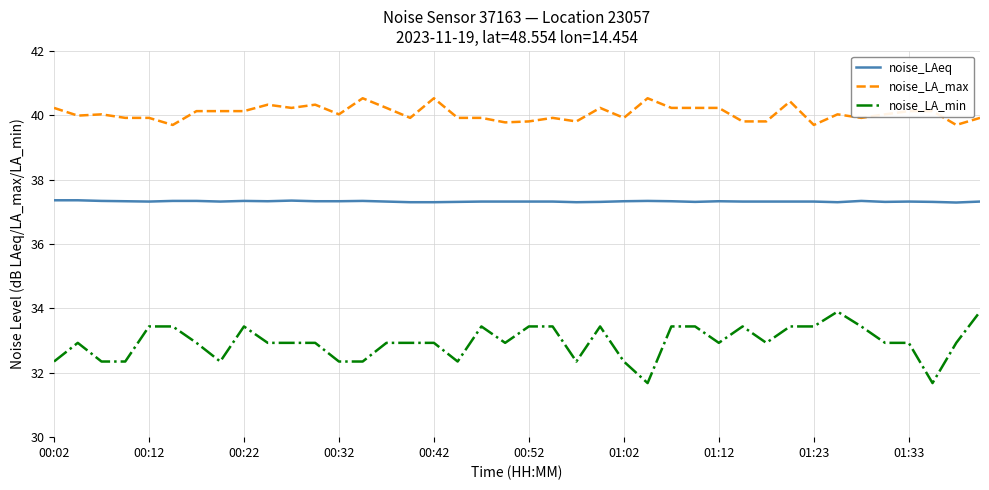

Does the chart have visible grid lines?

Yes